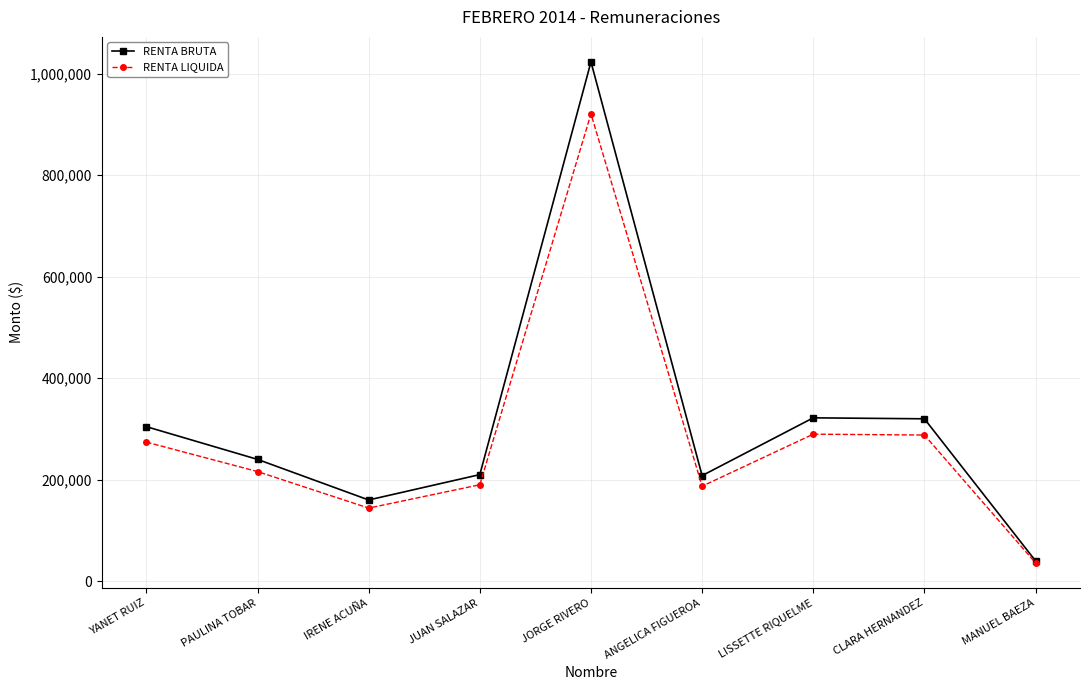

What is the sum of the RENTA LIQUIDA values at YANET RUIZ and MANUEL BAEZA?

310050